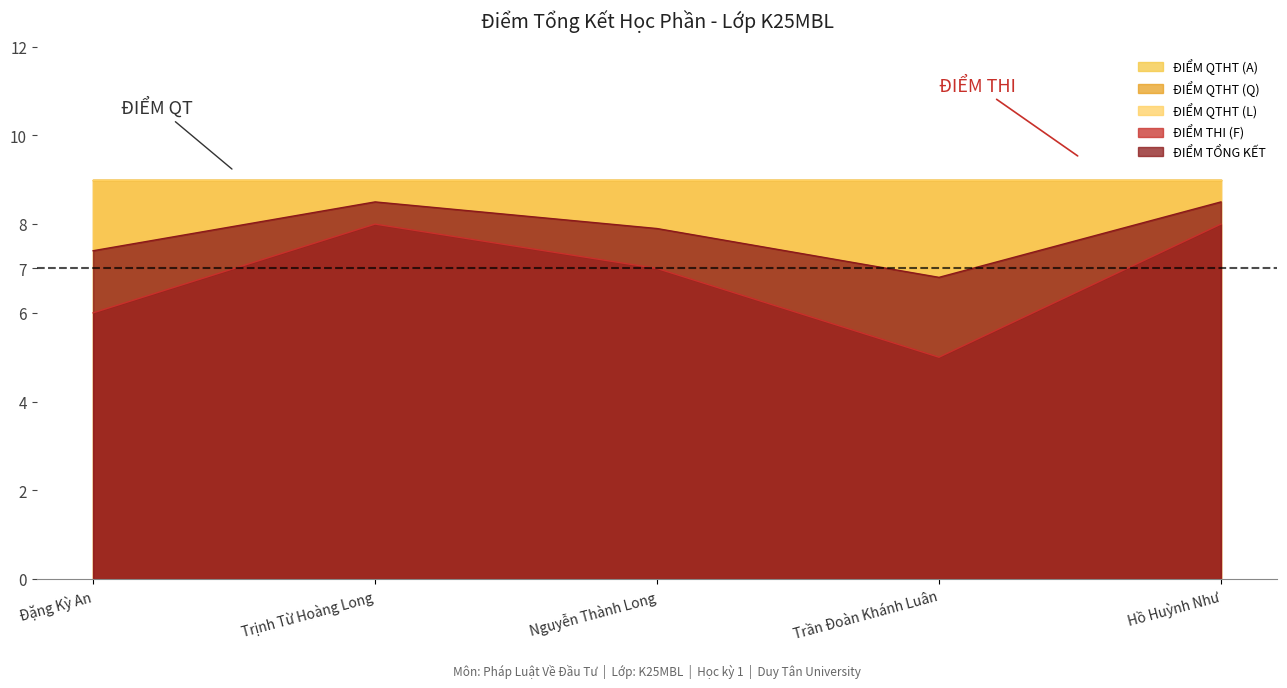

Is the value of ĐIỂM THI (F) at Nguyễn Thành Long greater than the value of ĐIỂM QTHT (L) at Trịnh Từ Hoàng Long?

No